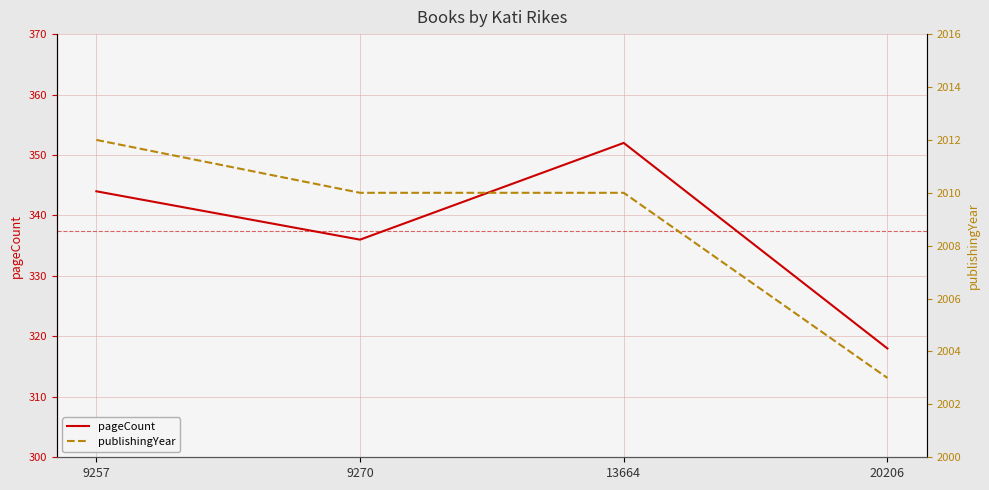

Reading left to right, list all the values displayed in this chart.

pageCount: 344	336	352	318
publishingYear: 2012	2010	2010	2003